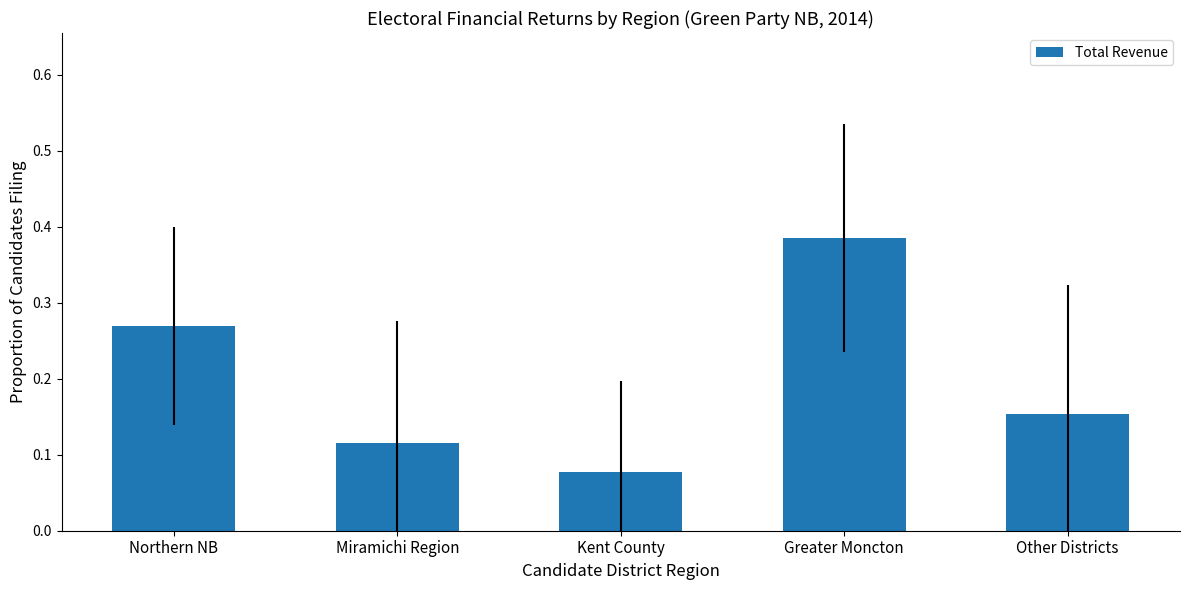

Which label corresponds to the smallest value in the chart?

Kent County